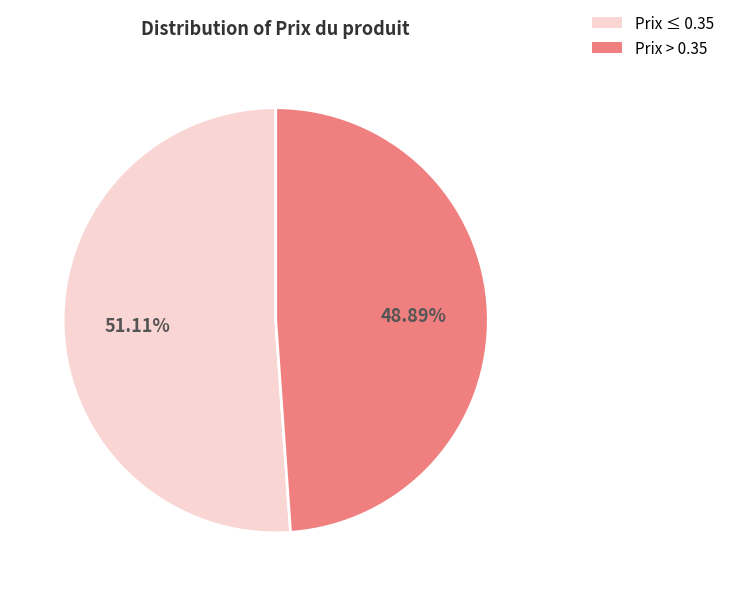

To the nearest percent, what is the average slice percentage?

50%